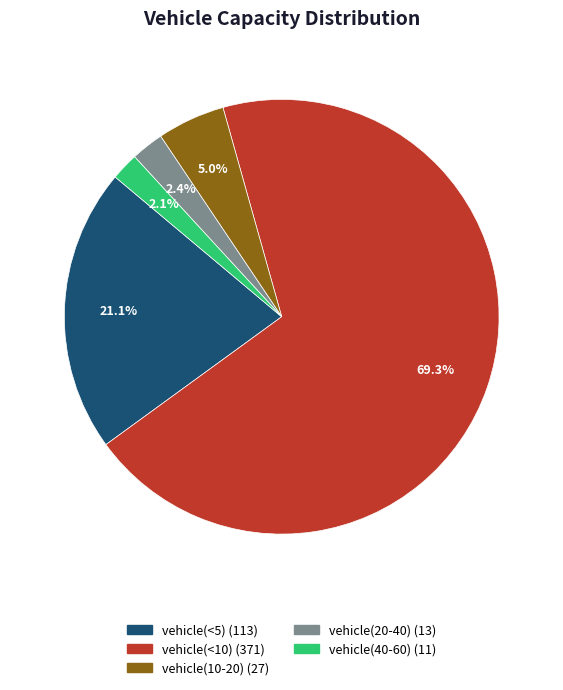

Which category has the biggest portion of the pie?

vehicle(<10)